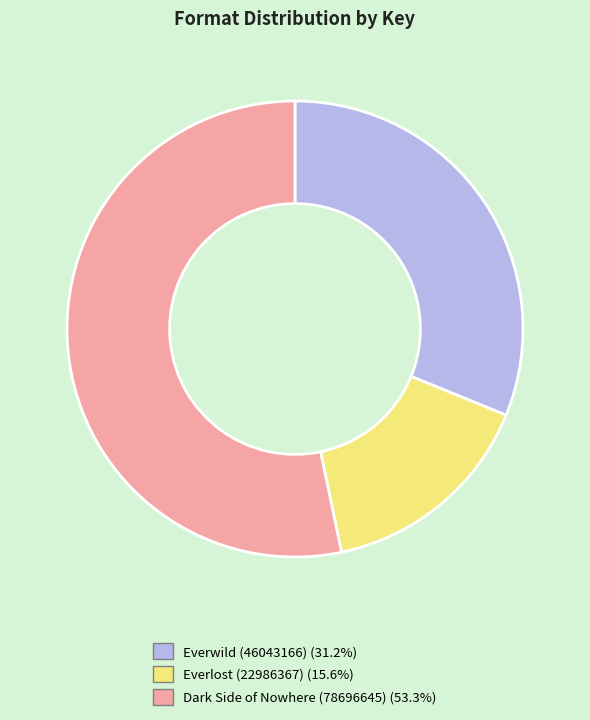

Between Dark Side of Nowhere (78696645) and Everlost (22986367), which is larger?

Dark Side of Nowhere (78696645)